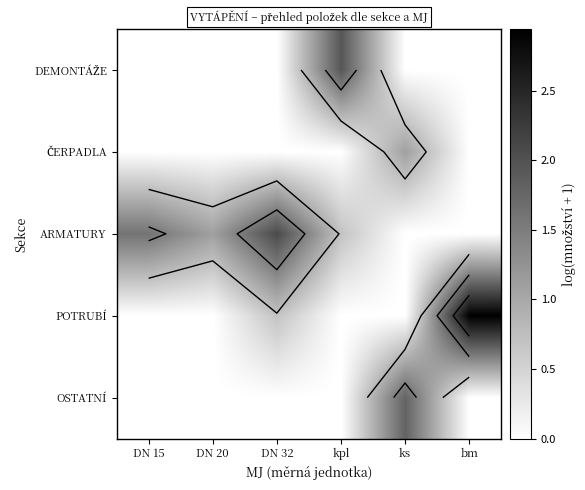

Is it true that ČERPADLA equals 1.1 at ks?

True